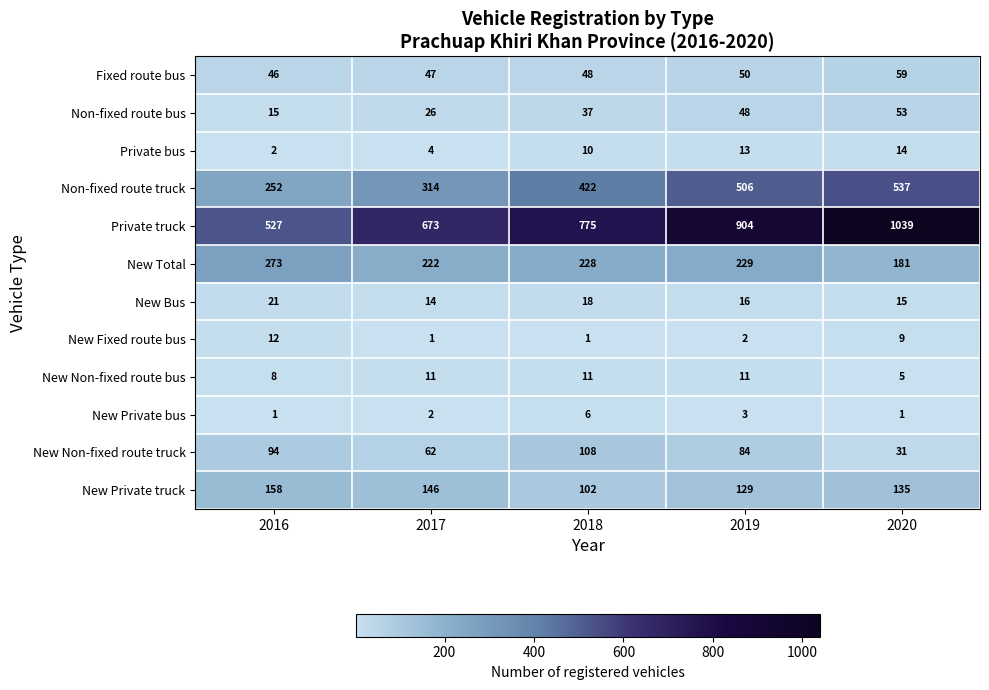

At which category is the sum across all series the highest?

2020